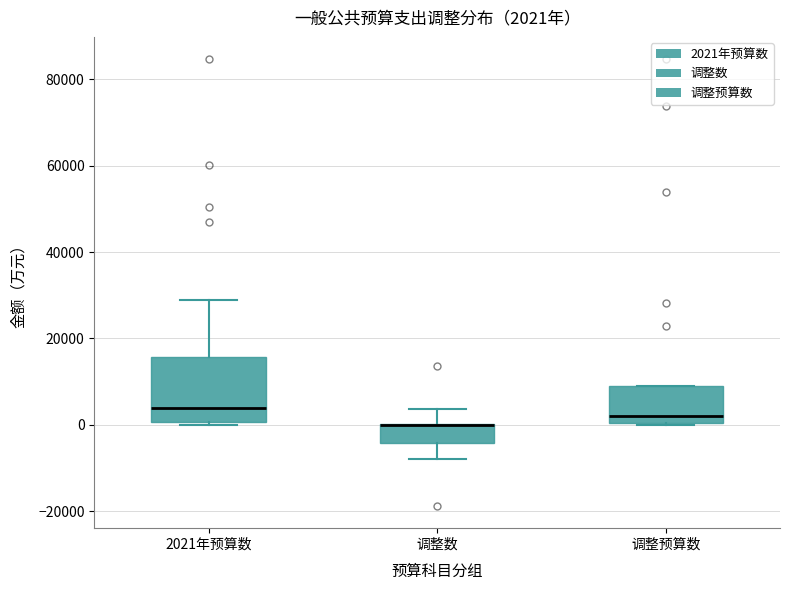

Which box is the tallest, from its lower edge to its upper edge?

2021年预算数